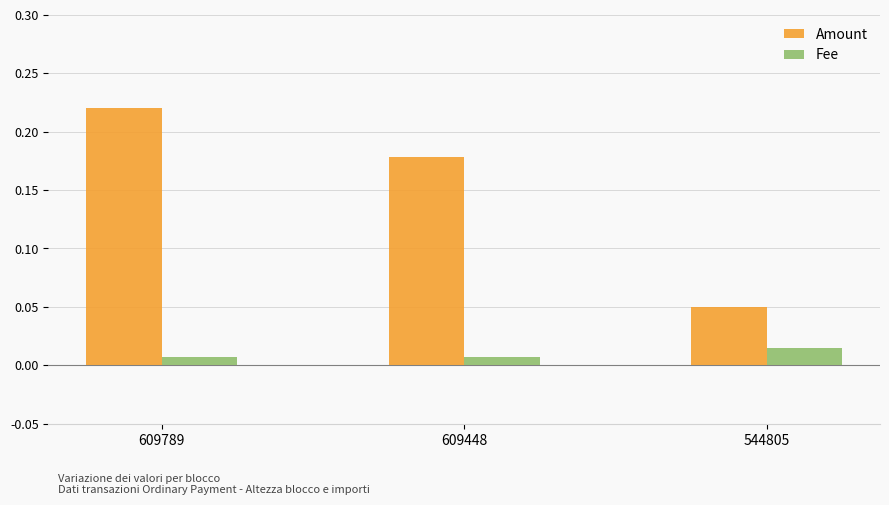

Does the chart contain stacked bars?

No